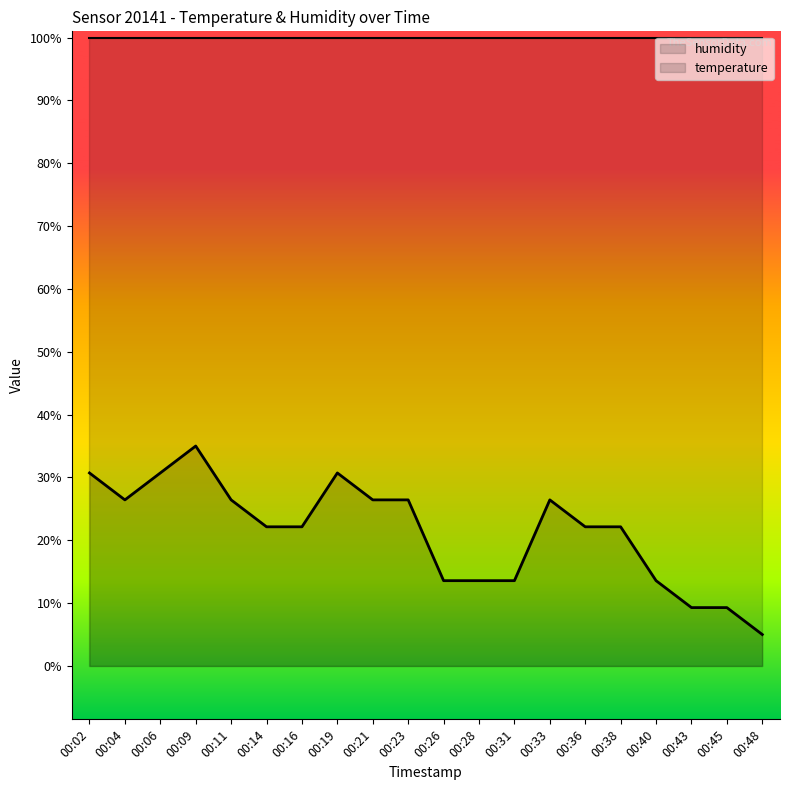

Between 00:19 and 00:21, which is larger?

00:19